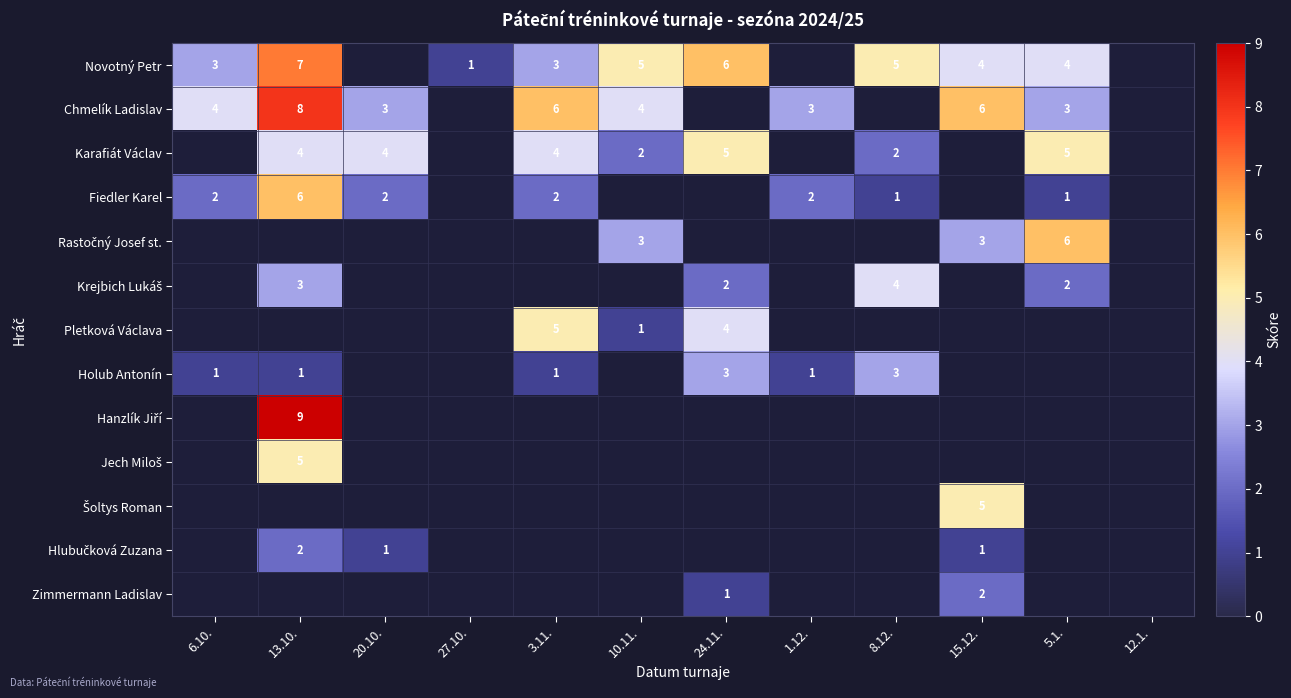

True or false: Novotný Petr has a value of 3 at 3.11..

True